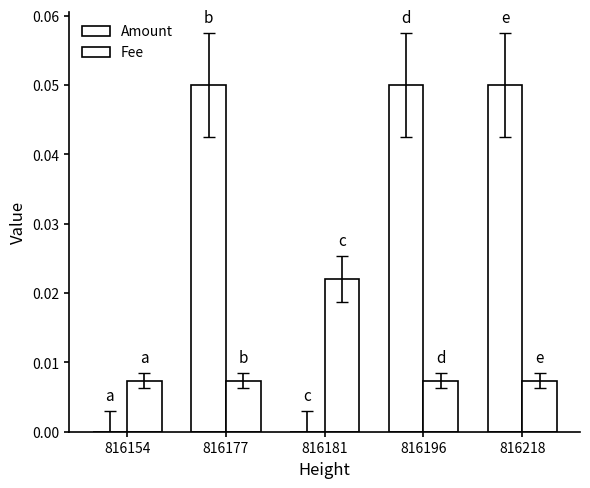

How many groups of bars are there?

5